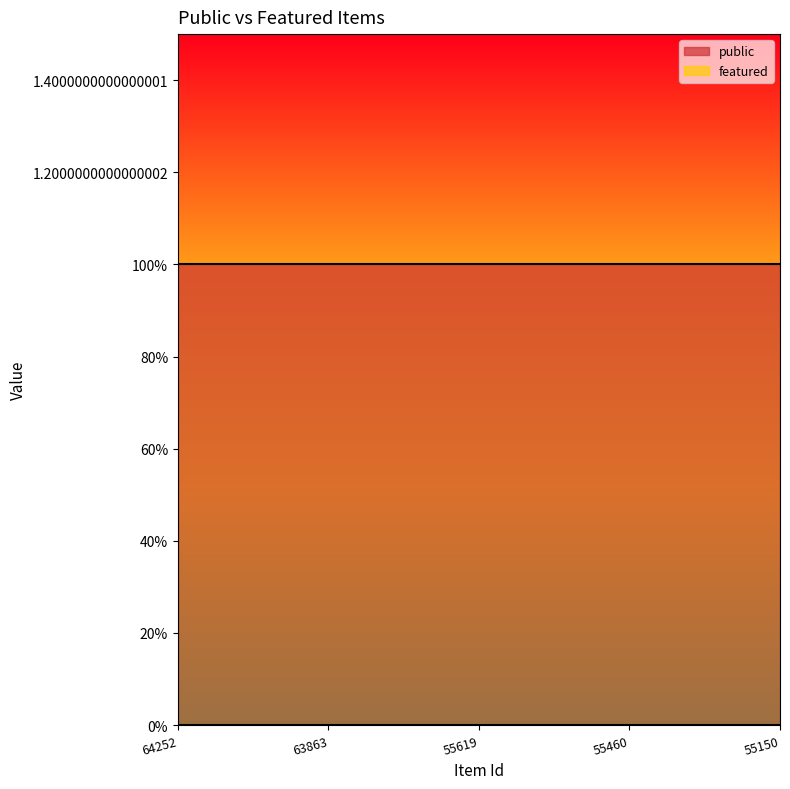

What is the difference between the highest and lowest values at 63863?

1